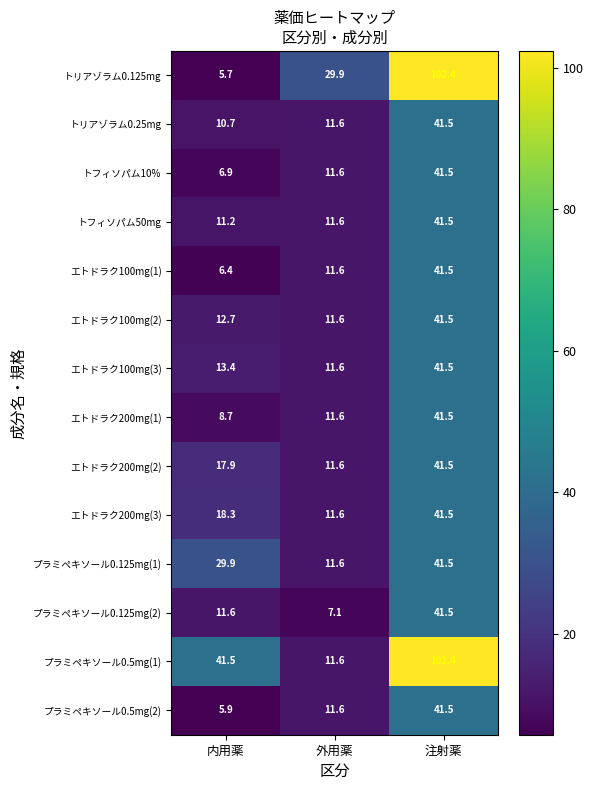

At 内用薬, list the series in order from smallest to largest.

トリアゾラム0.125mg, プラミペキソール0.5mg(2), エトドラク100mg(1), トフィソパム10%, エトドラク200mg(1), トリアゾラム0.25mg, トフィソパム50mg, プラミペキソール0.125mg(2), エトドラク100mg(2), エトドラク100mg(3), エトドラク200mg(2), エトドラク200mg(3), プラミペキソール0.125mg(1), プラミペキソール0.5mg(1)